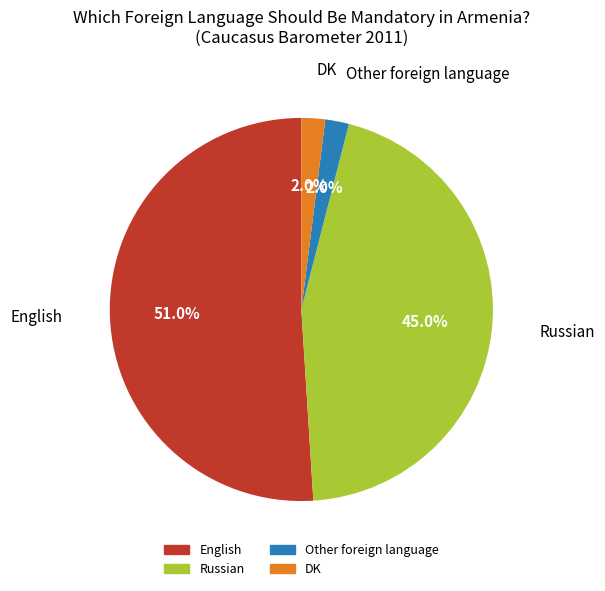

Combined, do Russian and Other foreign language account for over 50%?

No